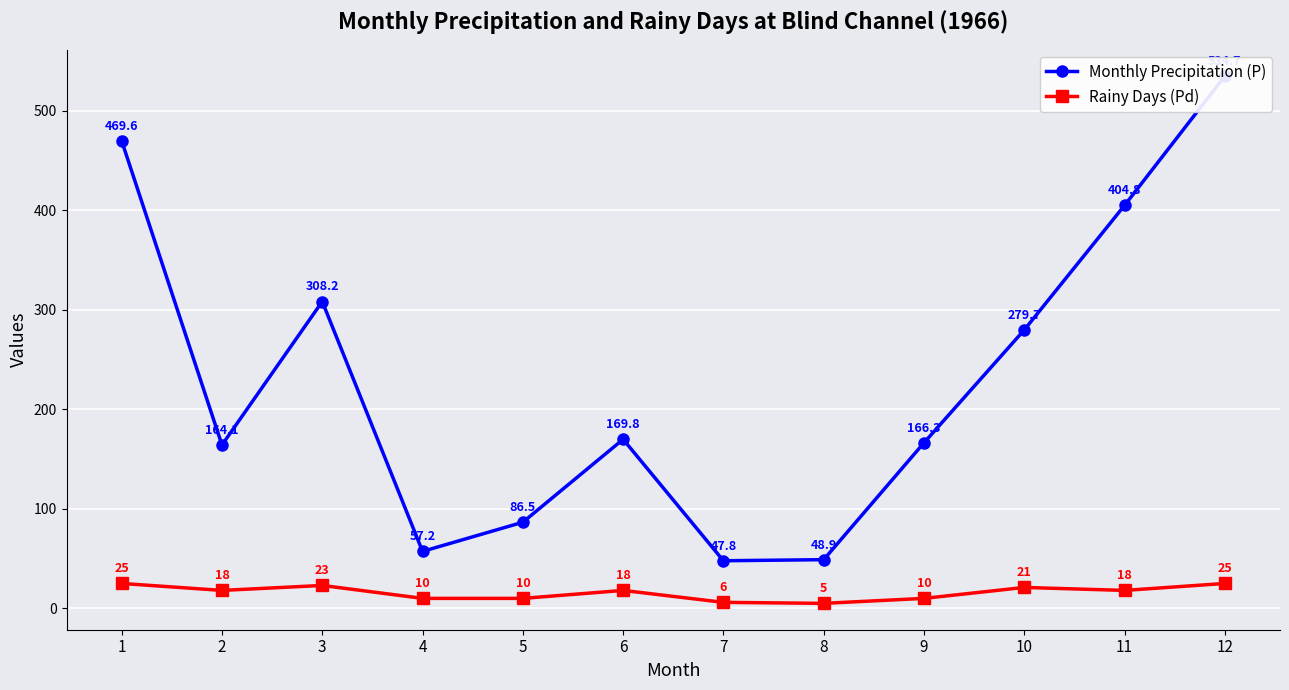

Rank the series by their maximum value, from highest to lowest.

Monthly Precipitation (P), Rainy Days (Pd)